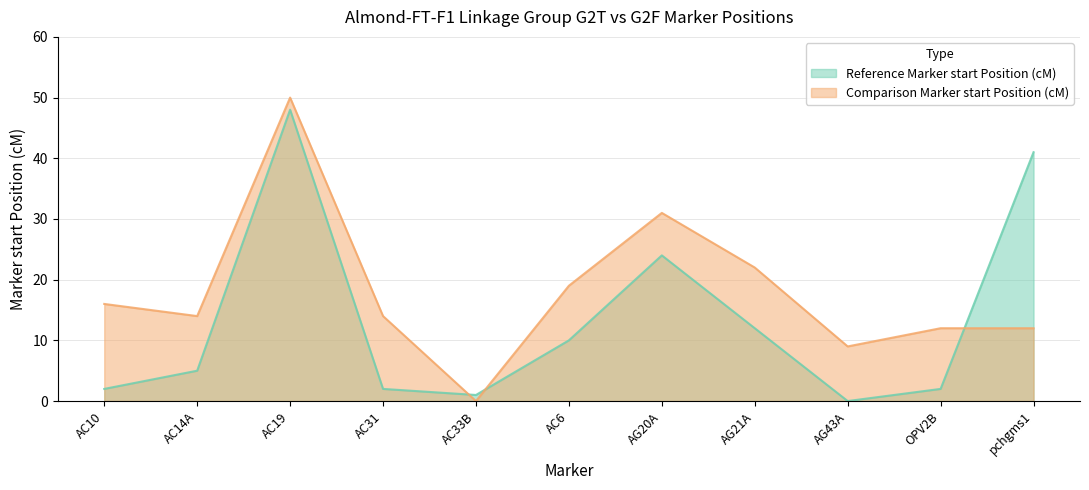

After their last crossing, which series has the higher values: Comparison Marker start Position (cM) or Reference Marker start Position (cM)?

Reference Marker start Position (cM)